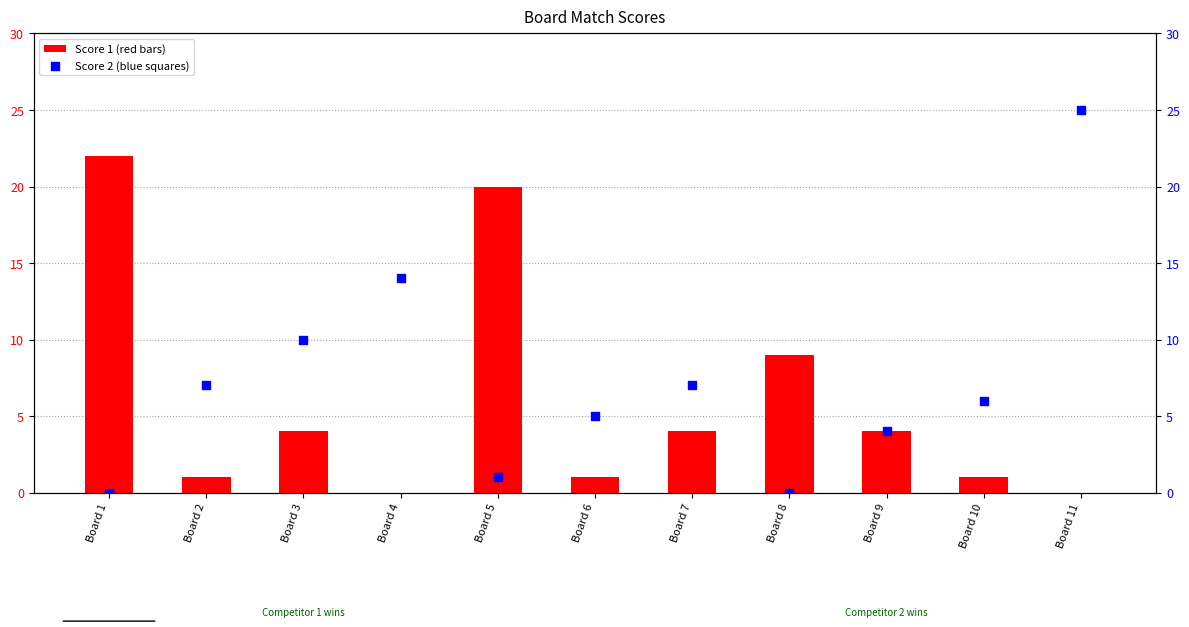

At which category is the sum across all series the highest?

Board 11